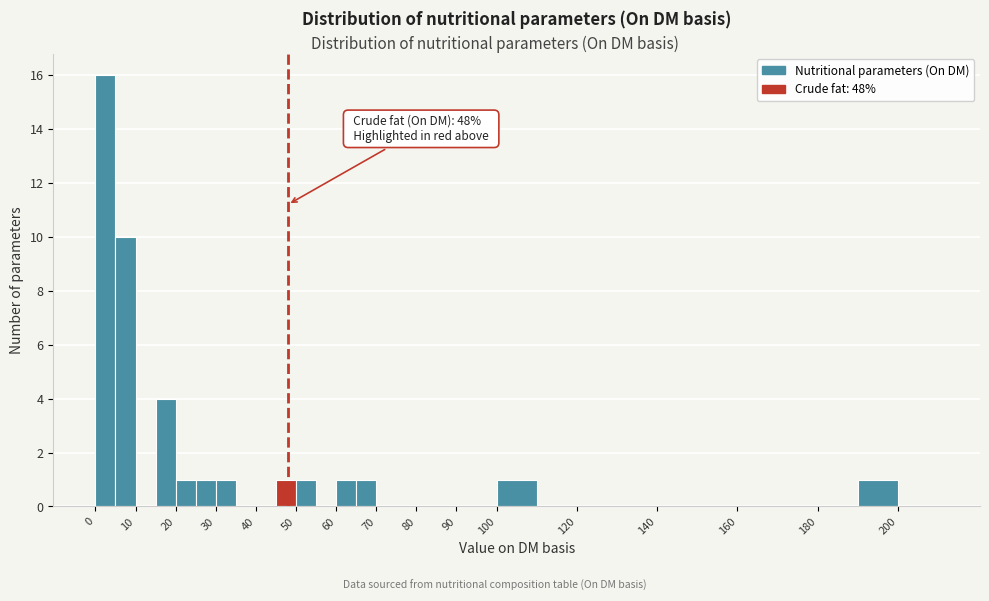

Which range on the x-axis has the tallest bar?

0 to 5